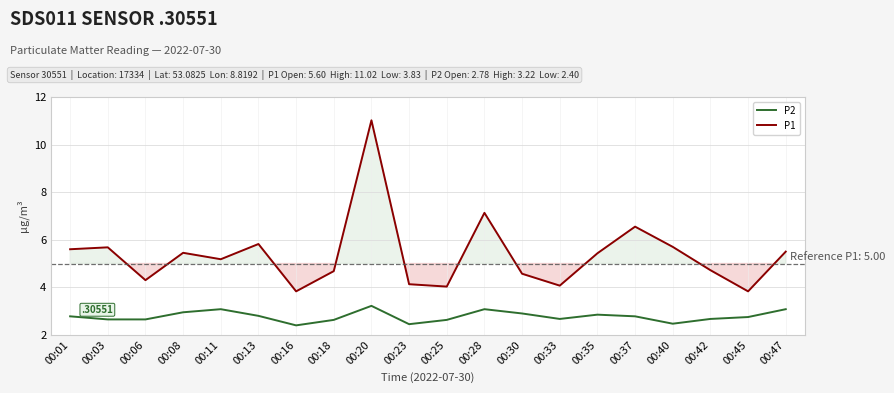

What is the sum of all P1 values?

107.2